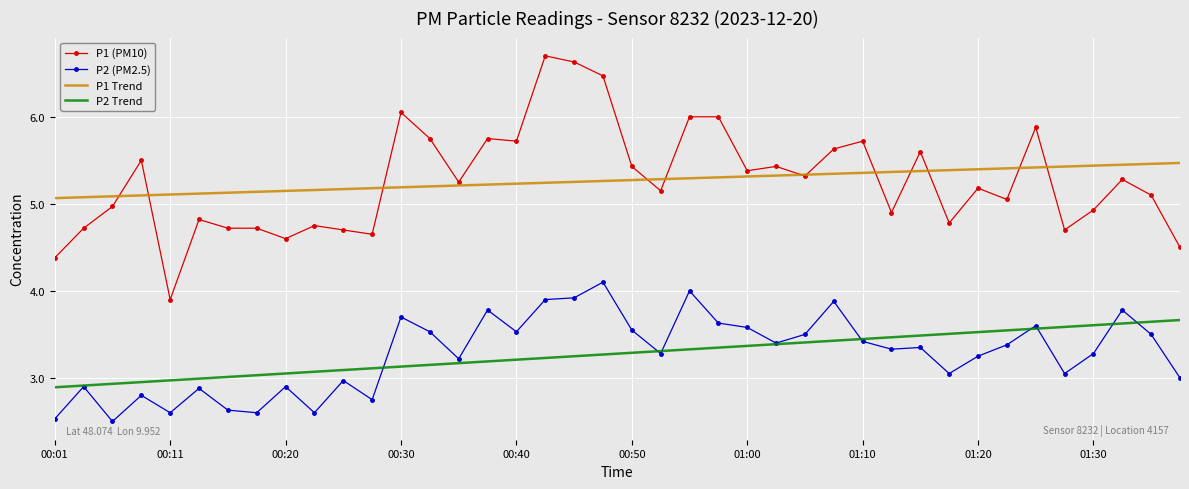

True or false: P2 (PM2.5) and P1 Trend cross at least once.

False